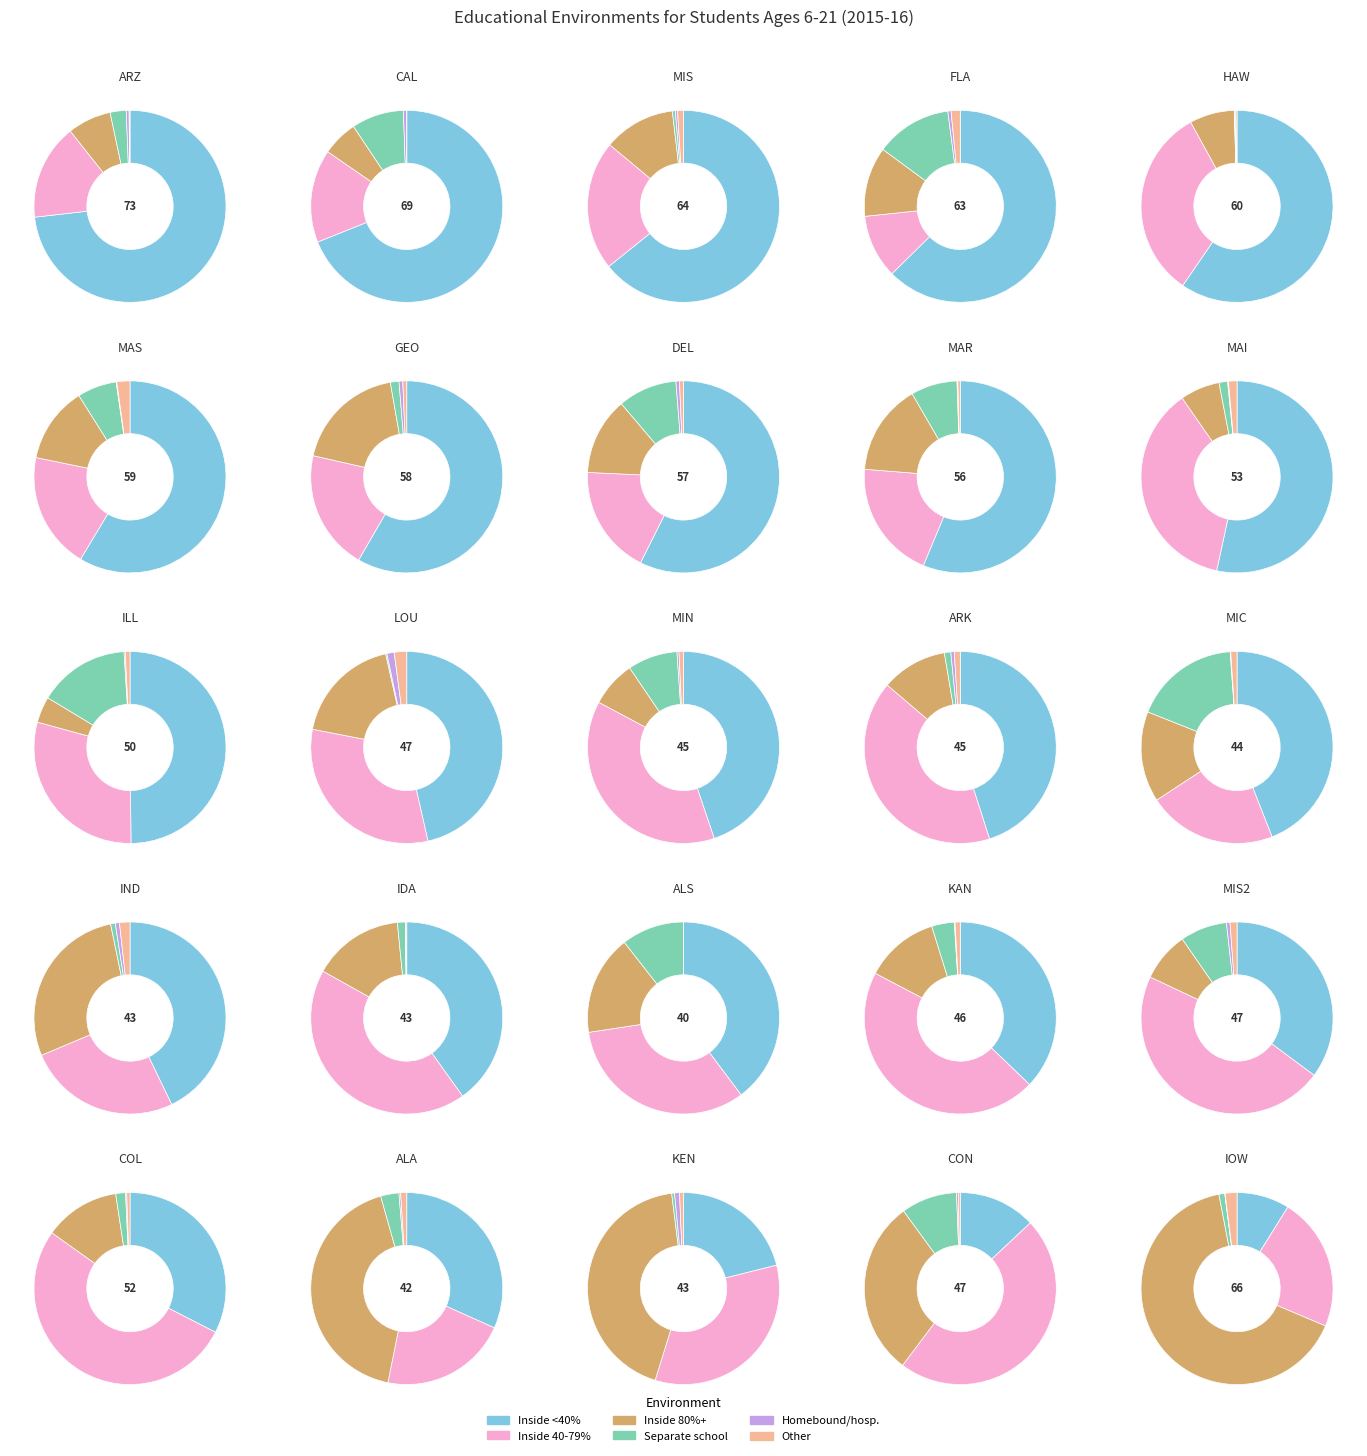

Which series changed the most between 4 and 13?

Inside regular class less than 40%